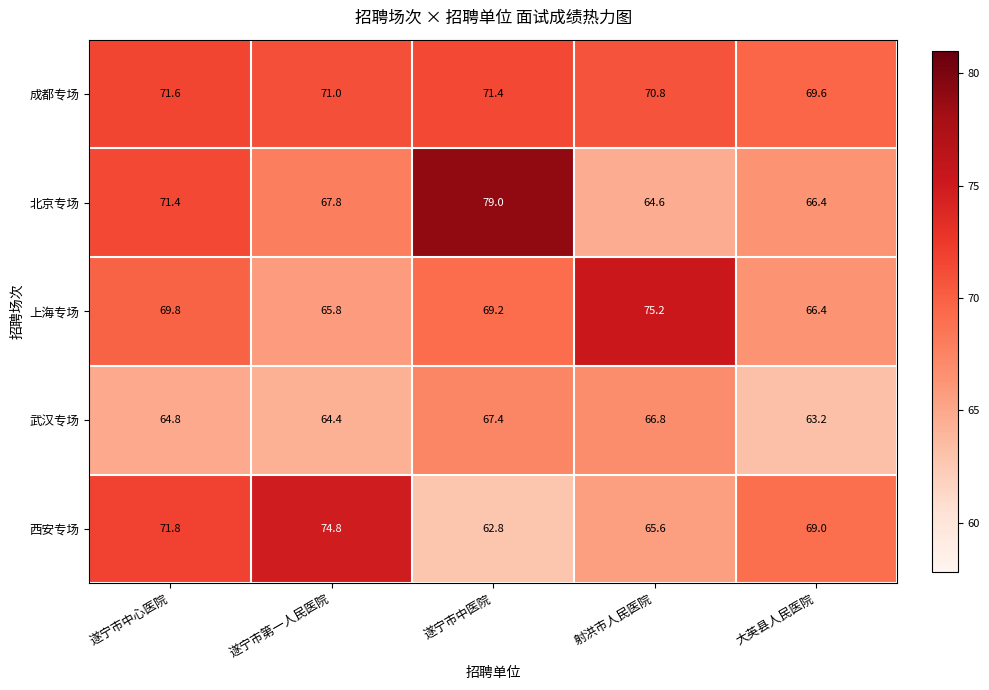

Which series has the largest total across all categories?

成都专场